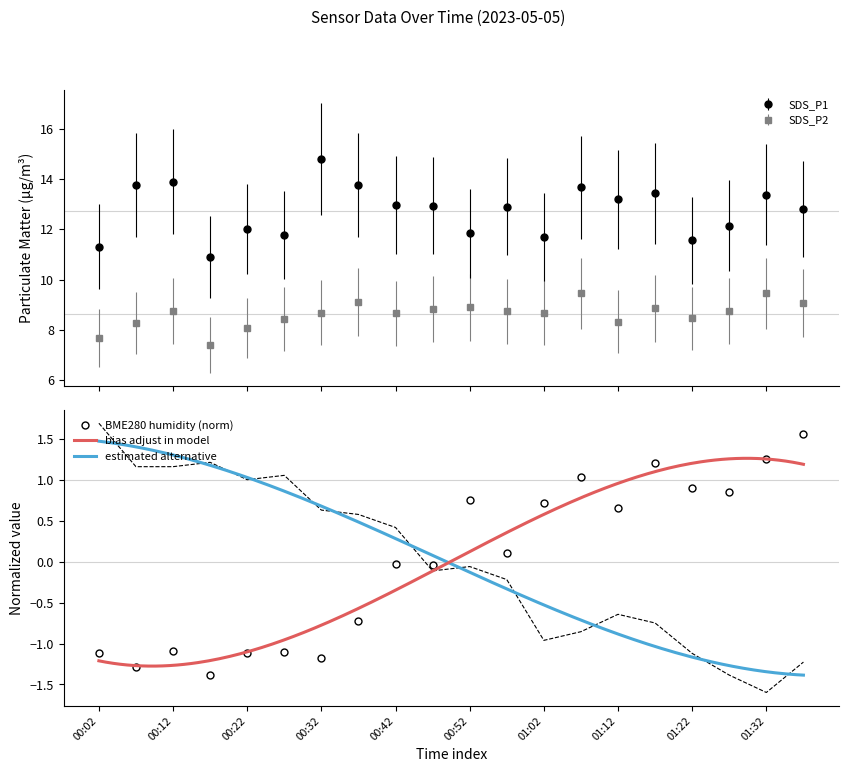

What is the difference between the SDS_P2 values at 01:22 and 00:17?

1.0